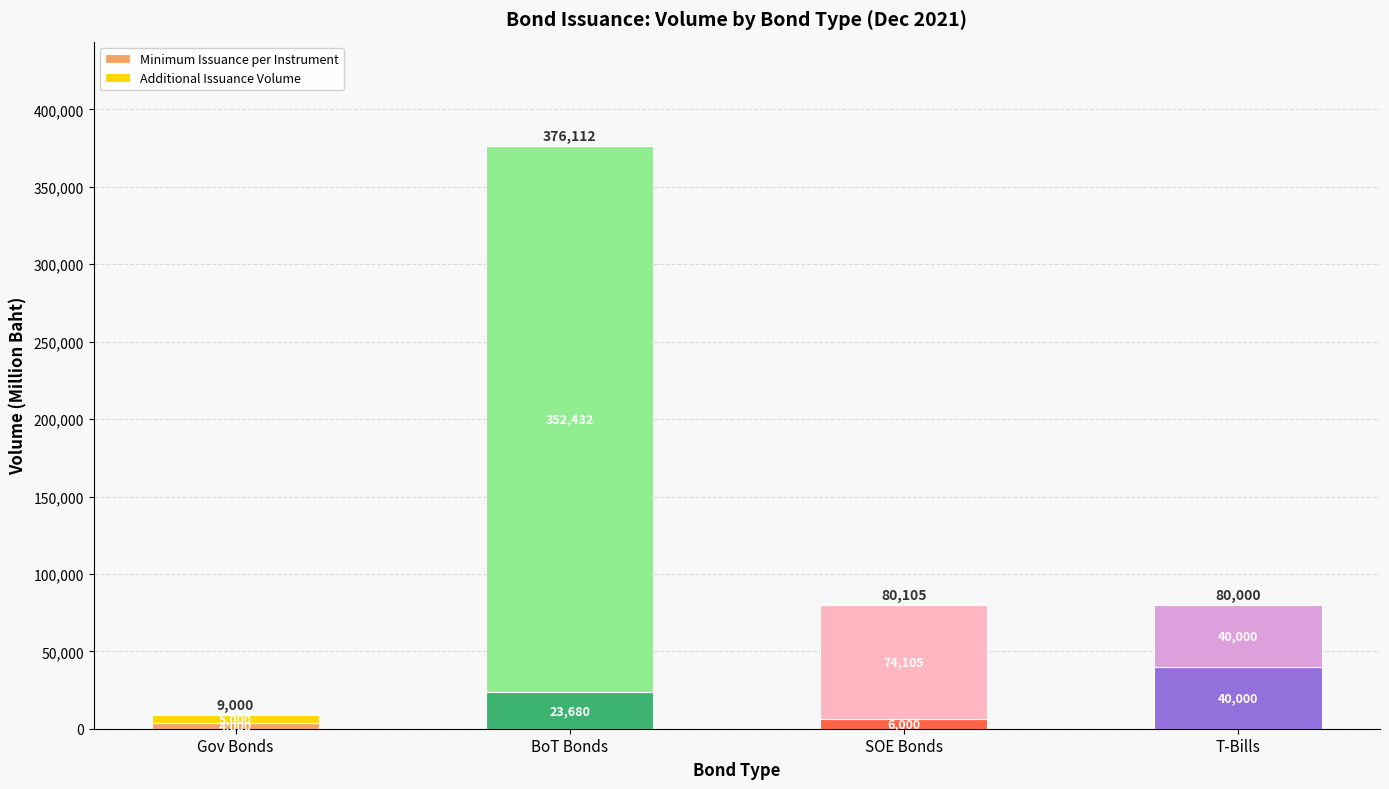

What is the difference between the maximum and minimum values in the Minimum Issuance per Instrument series?

36000